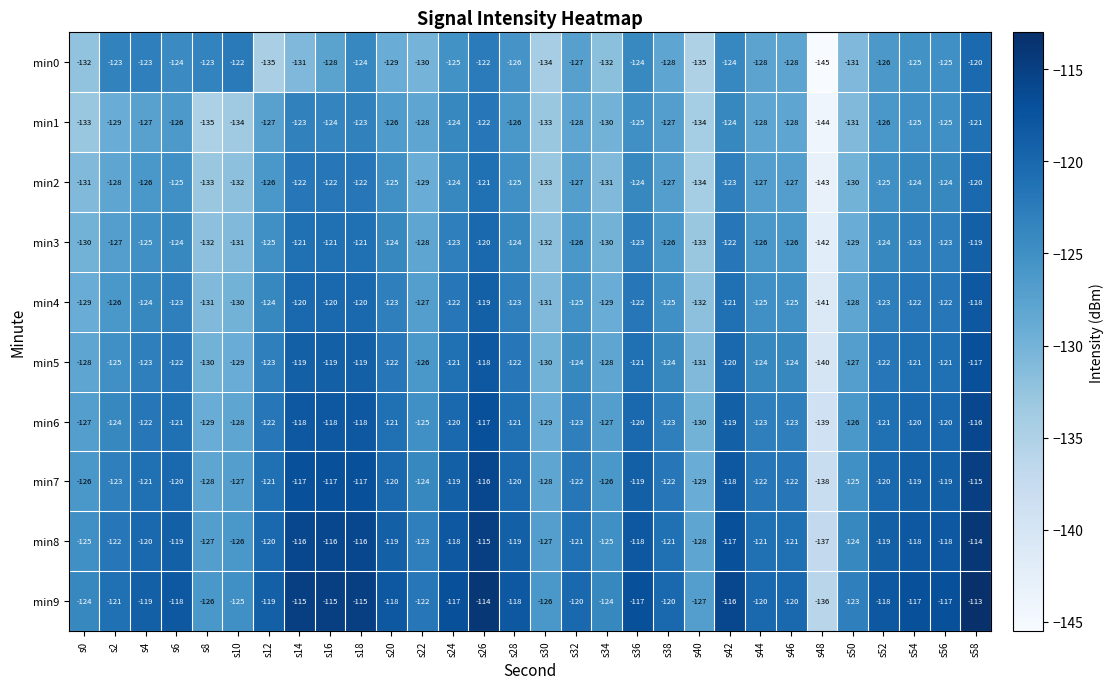

The value of min5 at s22 is -126. True or false?

True